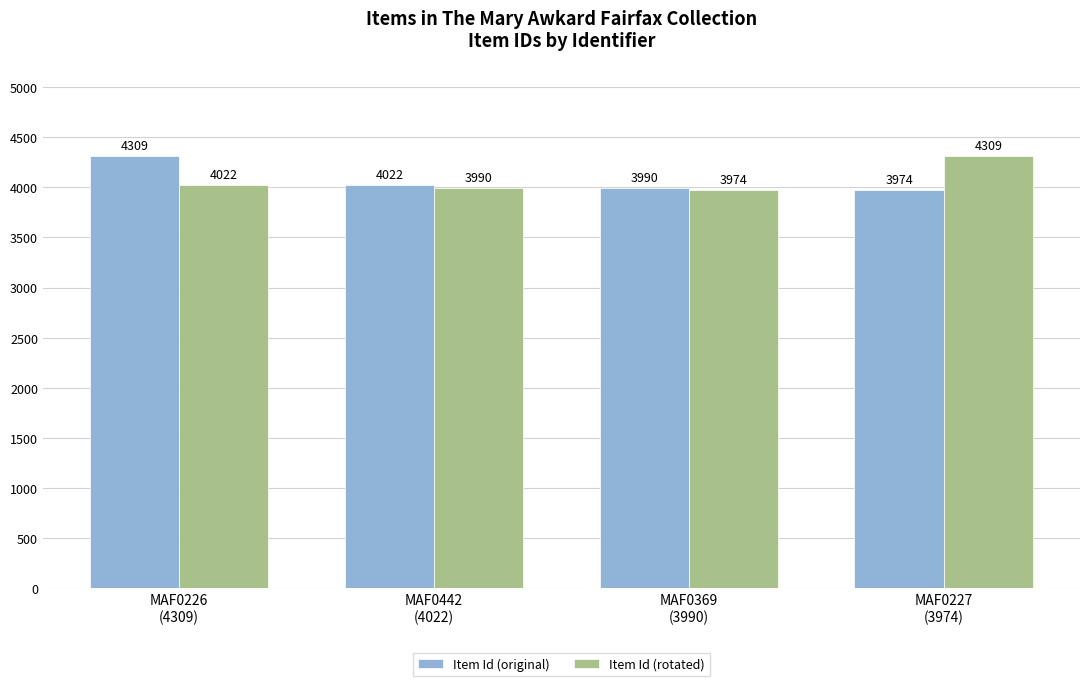

How many bars are there in each group?

2